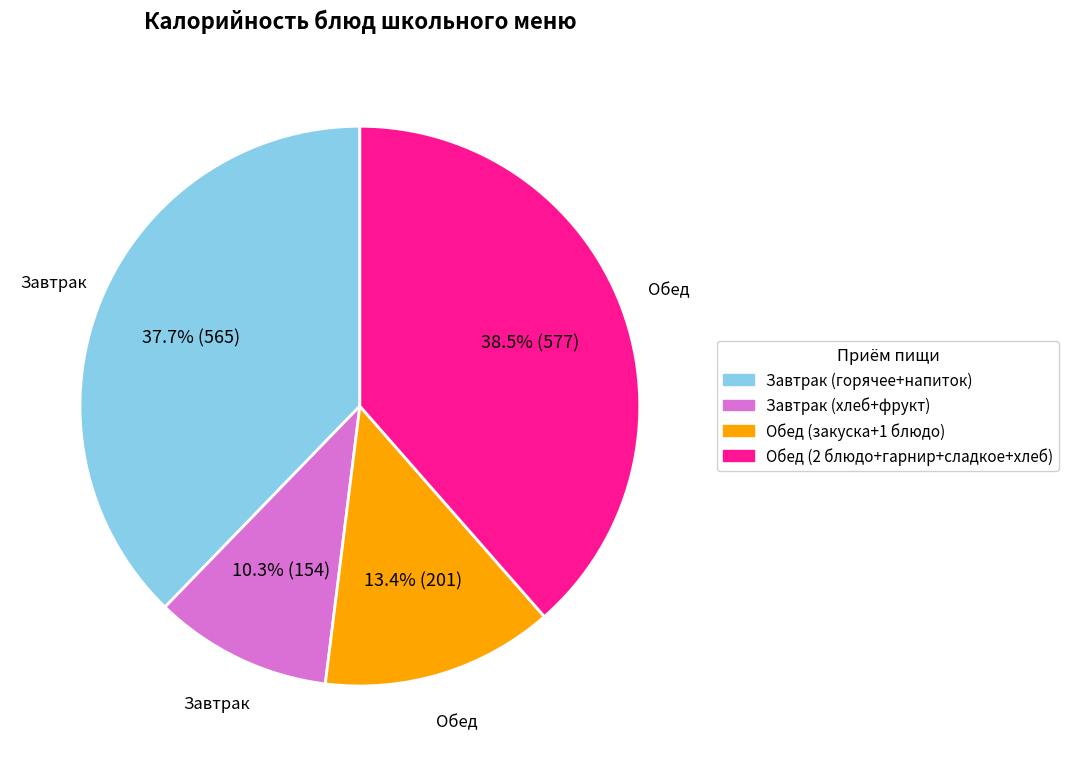

Does any single category account for the majority?

No